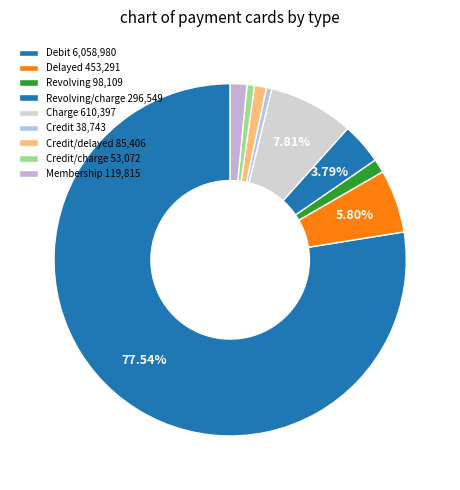

Count the number of slices in the pie.

9